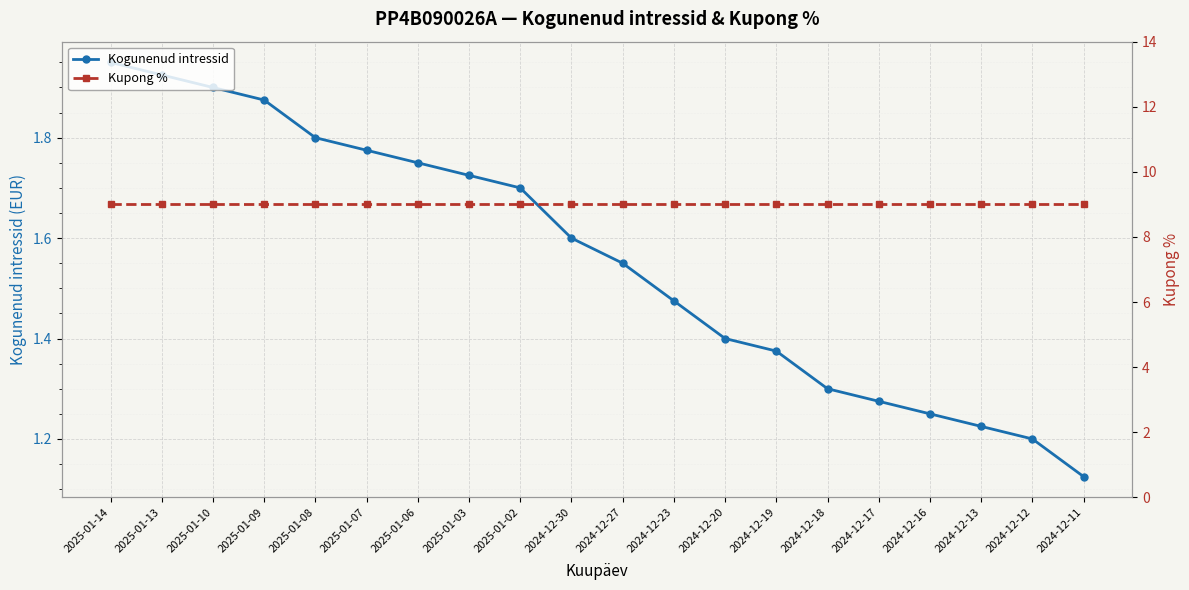

Is this an area chart (filled region under the line)?

No